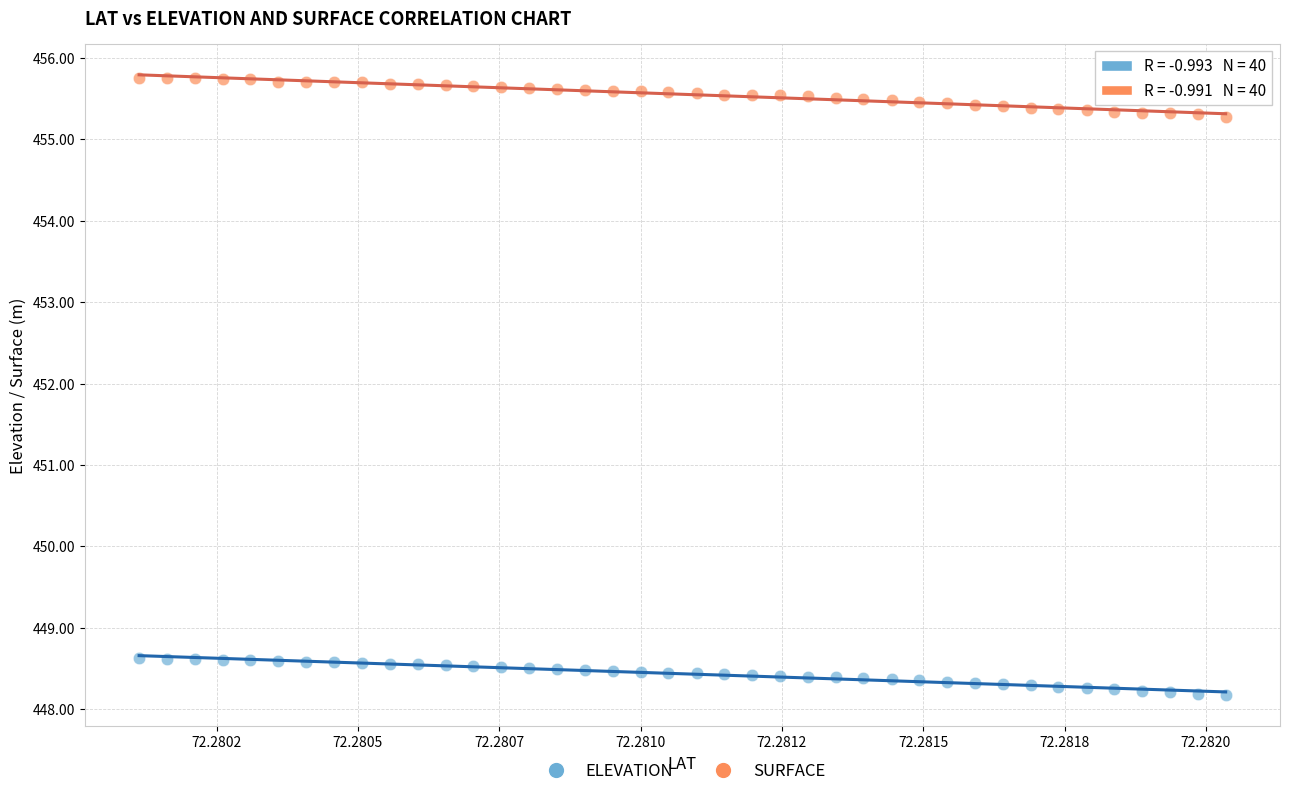

Which series reaches the minimum Y coordinate?

ELEVATION